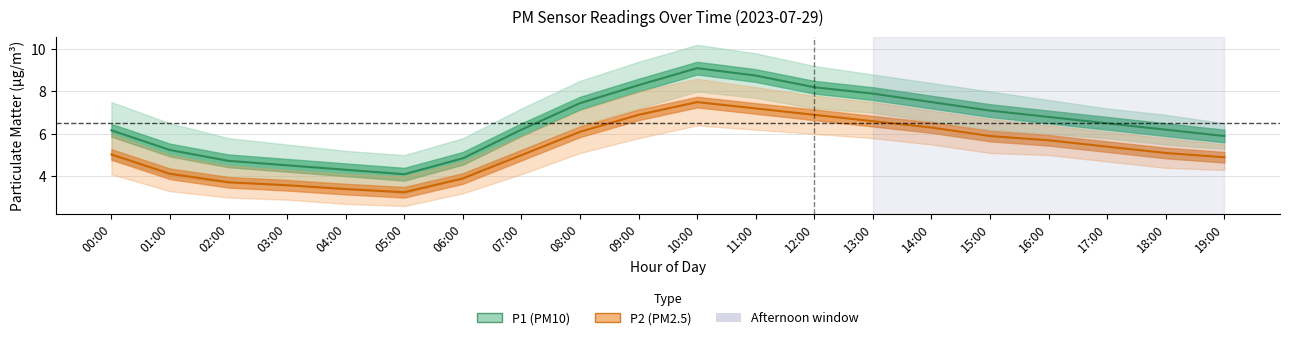

What position from the right is 14:00?

6